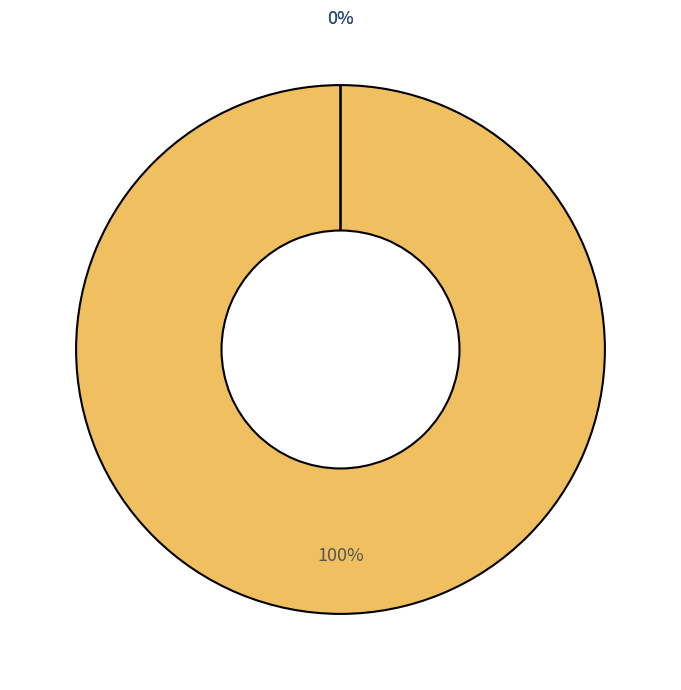

The 32 slice represents 3% of the pie. True or false?

True